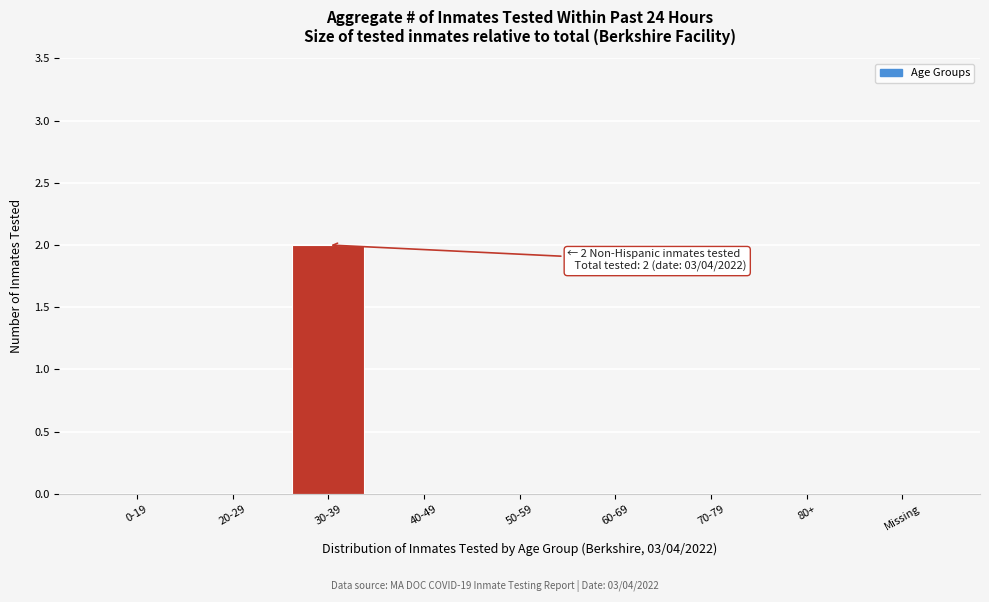

Reading left to right, extract all data points from this chart.

0-19=0	20-29=0	30-39=2	40-49=0	50-59=0	60-69=0	70-79=0	80+=0	Missing=0